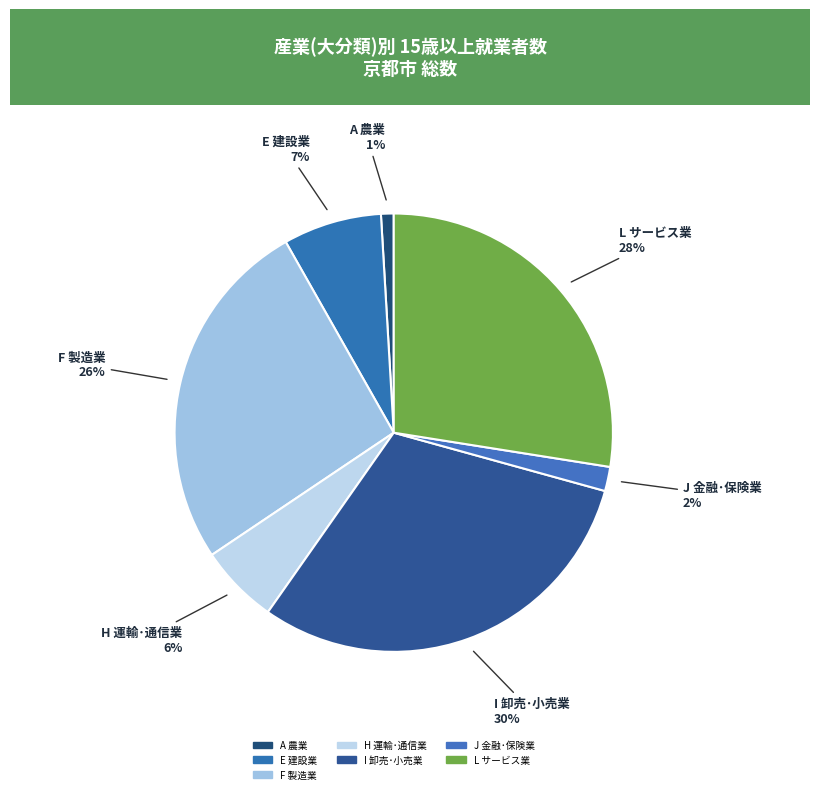

Is H 運輸･通信業 the majority of the pie?

No